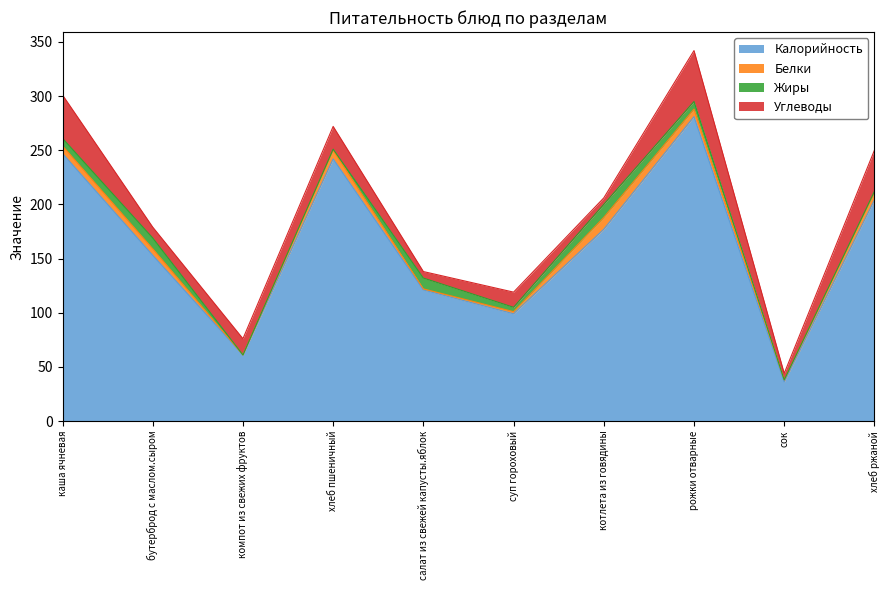

What is the label of the 4th point from the left?

хлеб пшеничный